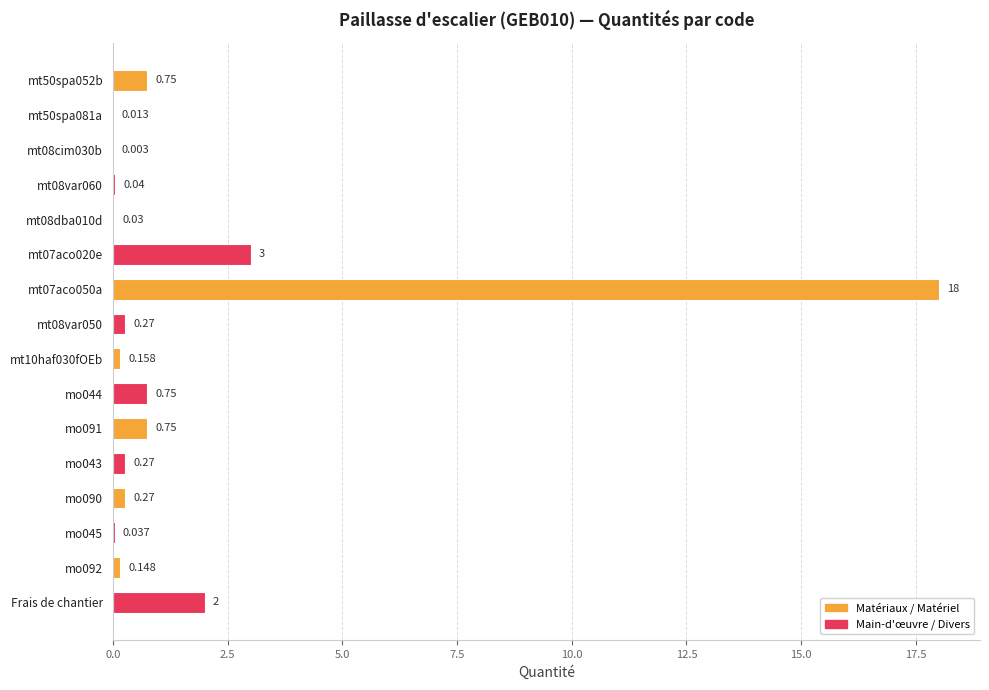

How many distinct data groups are displayed?

1